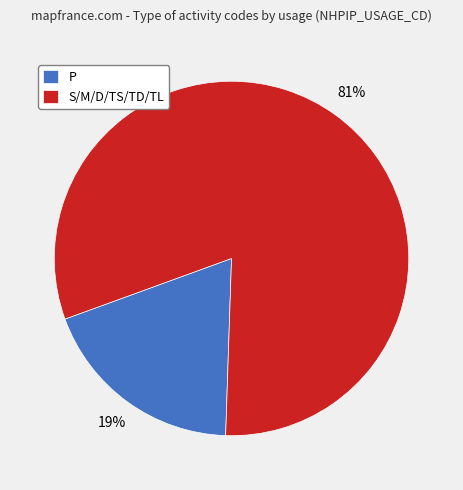

Combined, do S/M/D/TS/TD/TL and P account for over 50%?

Yes